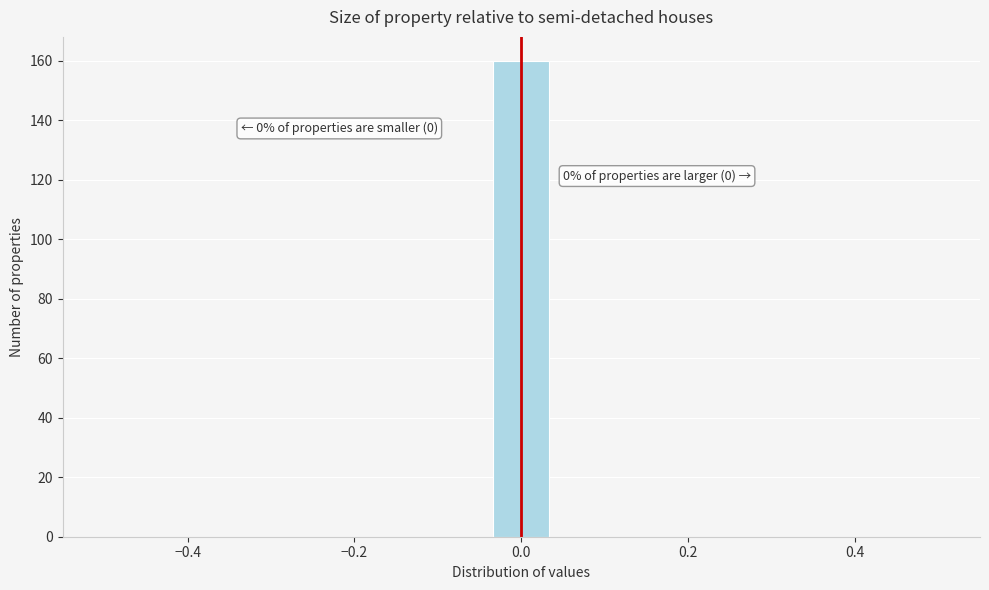

Around what value on the x-axis is the tallest bar? Give the approximate position of its centre, as read against the axis.

0.00